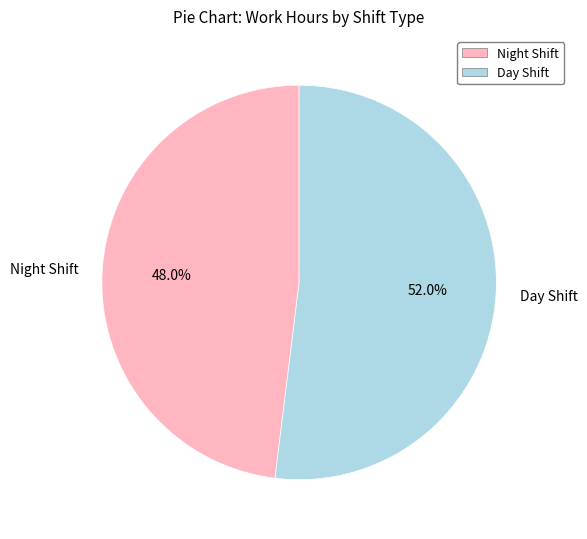

Approximately how many times larger is the value at Day Shift compared to Night Shift?

1.1